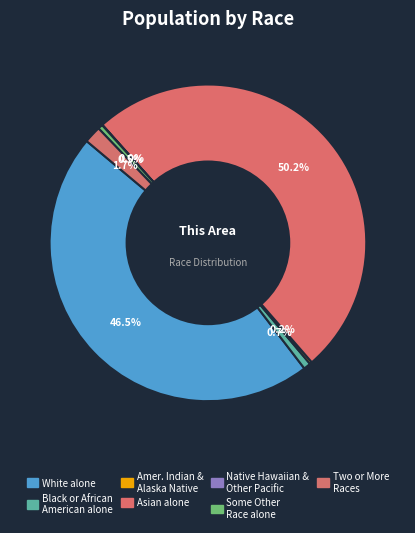

To the nearest percent, what is the difference between the largest and smallest slice percentages?

50%